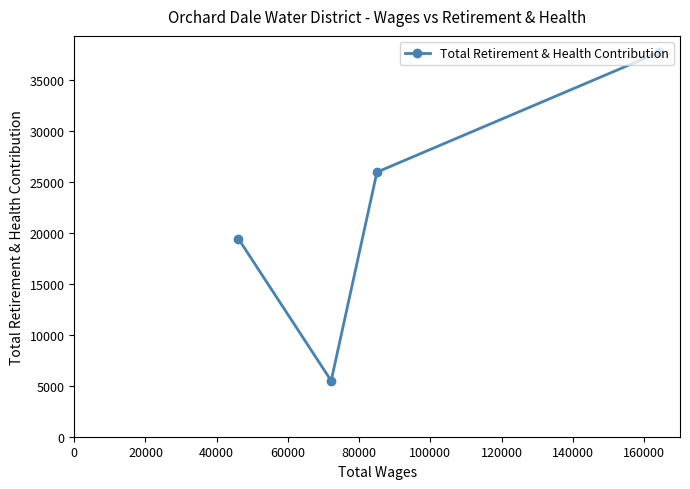

What is the difference between the maximum and second lowest values?

18256